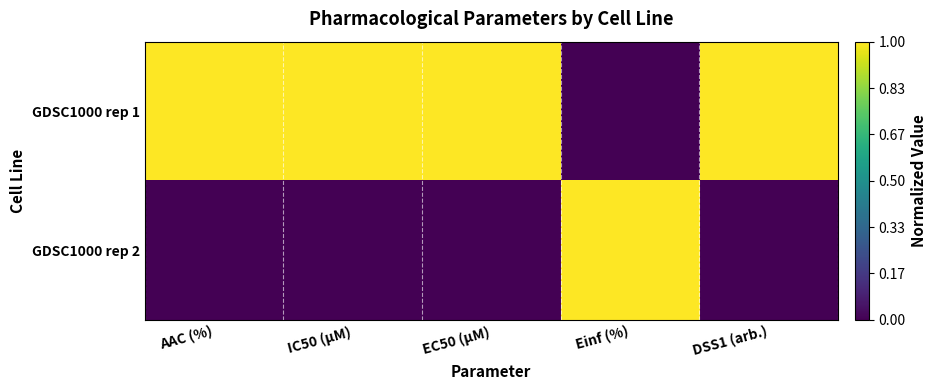

Which series has the widest spread of values?

GDSC1000 rep 1